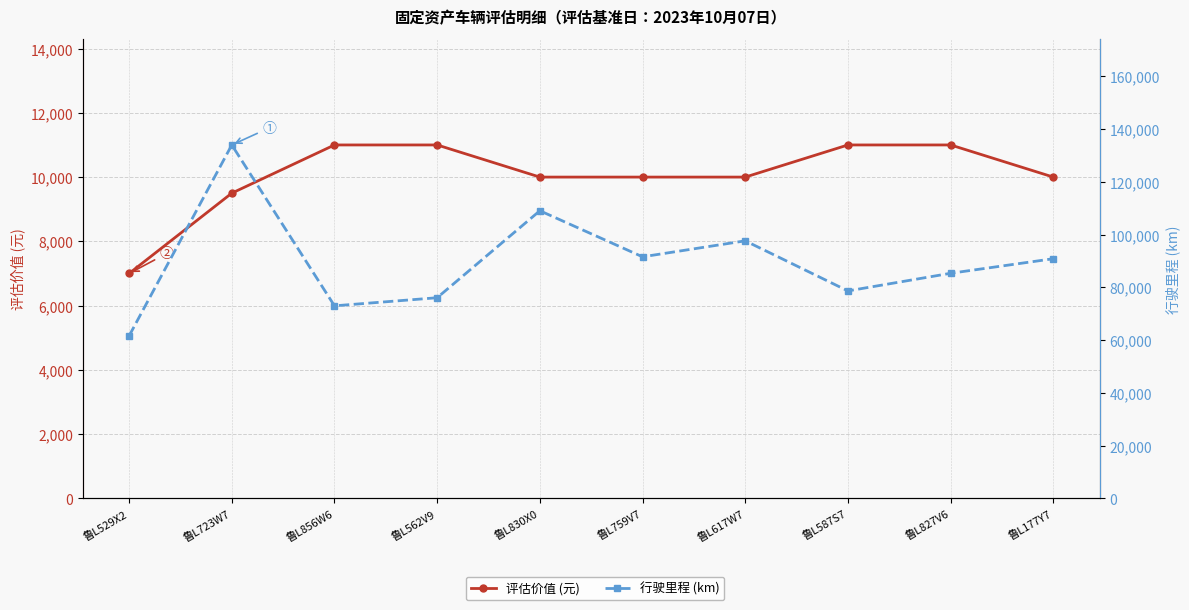

What value does the 评估价值 (元) series have at 鲁L723W7?

9500